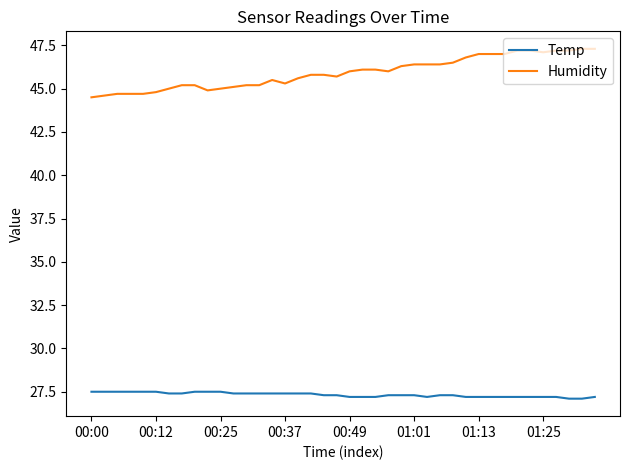

What is the greatest value displayed?

47.3